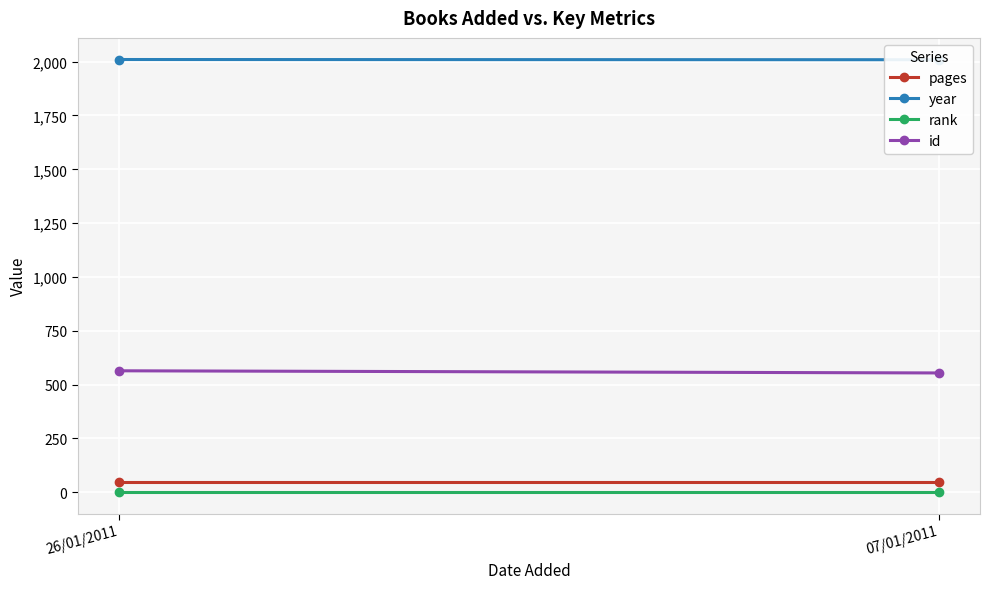

What is the label of the 1st point from the right?

07/01/2011